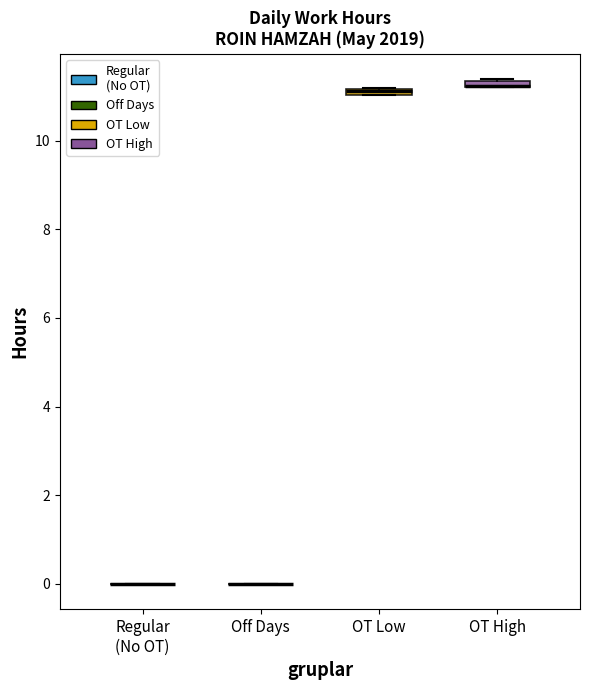

Where is the lower edge of the box for OT Low on the y-axis? The values are not printed on the chart, so give them approximately, as read against the axis.

11.0